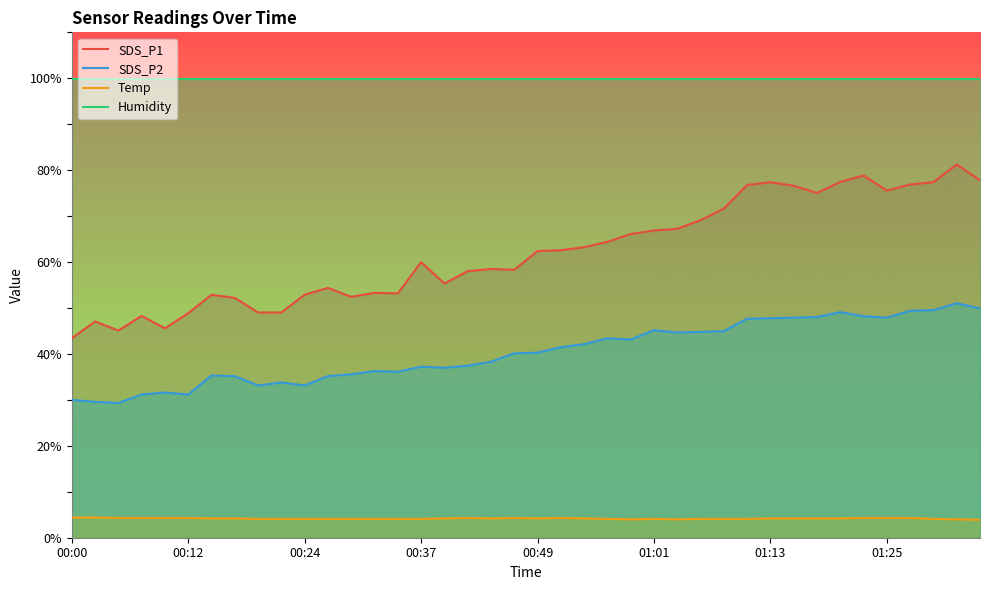

Which series has the largest total across all categories?

Humidity